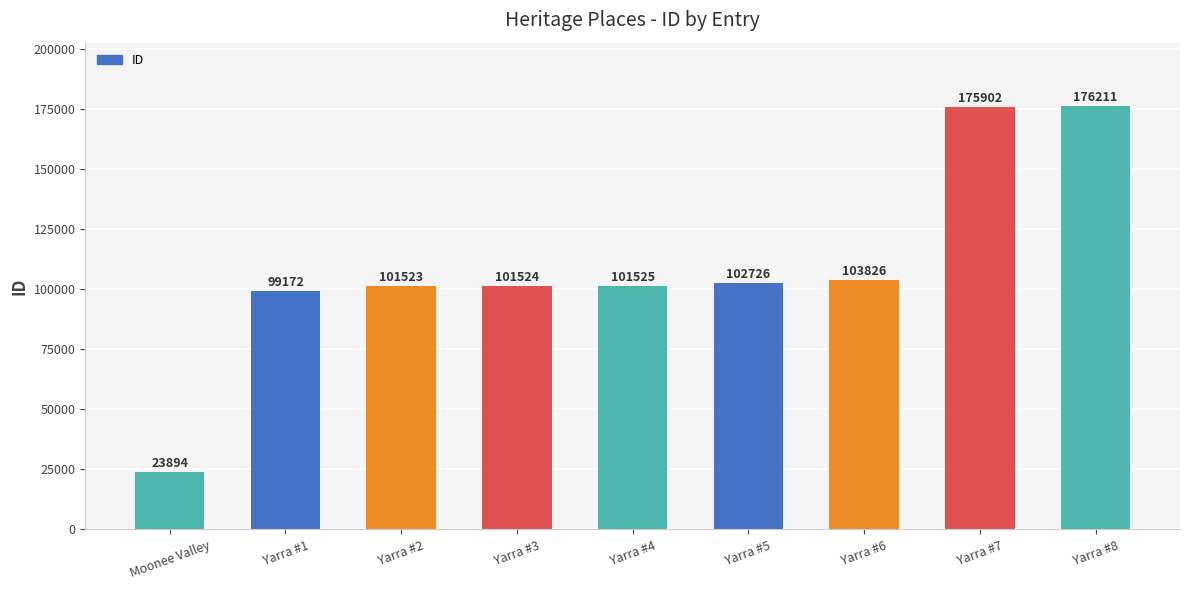

Rank the categories by value from highest to lowest.

Yarra #8, Yarra #7, Yarra #6, Yarra #5, Yarra #4, Yarra #3, Yarra #2, Yarra #1, Moonee Valley